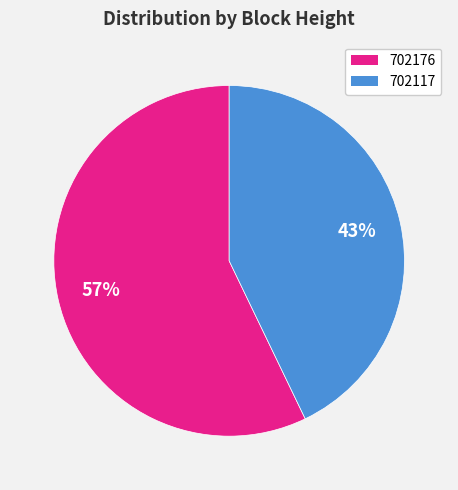

To the nearest percent, what is the combined percentage of 702117 and 702176?

100%